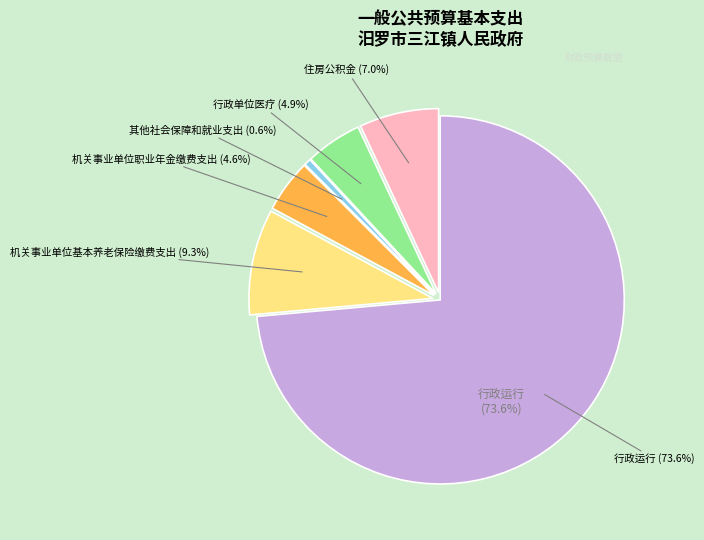

What is the largest slice in the pie chart?

行政运行